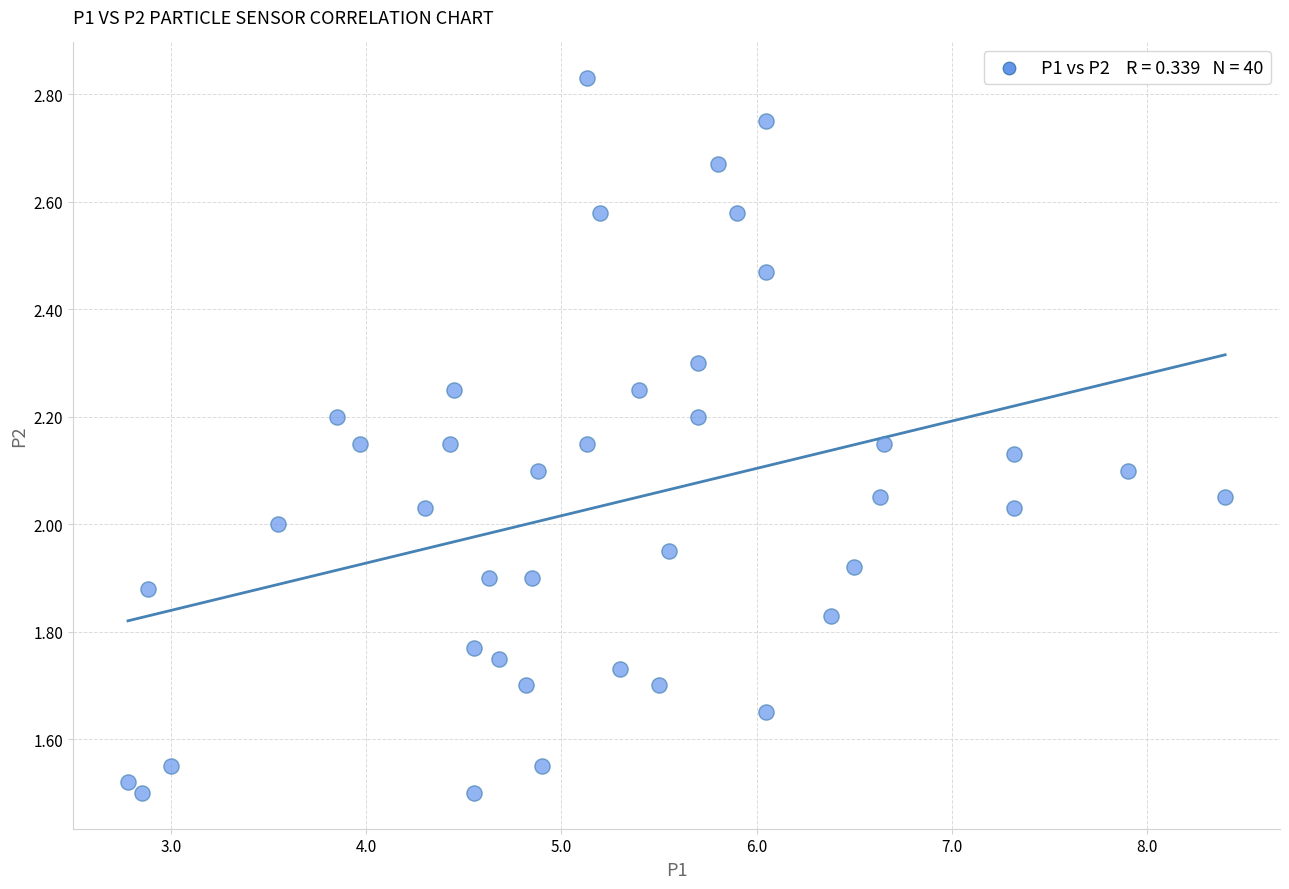

What is the range of Y values (max minus min)?

1.3